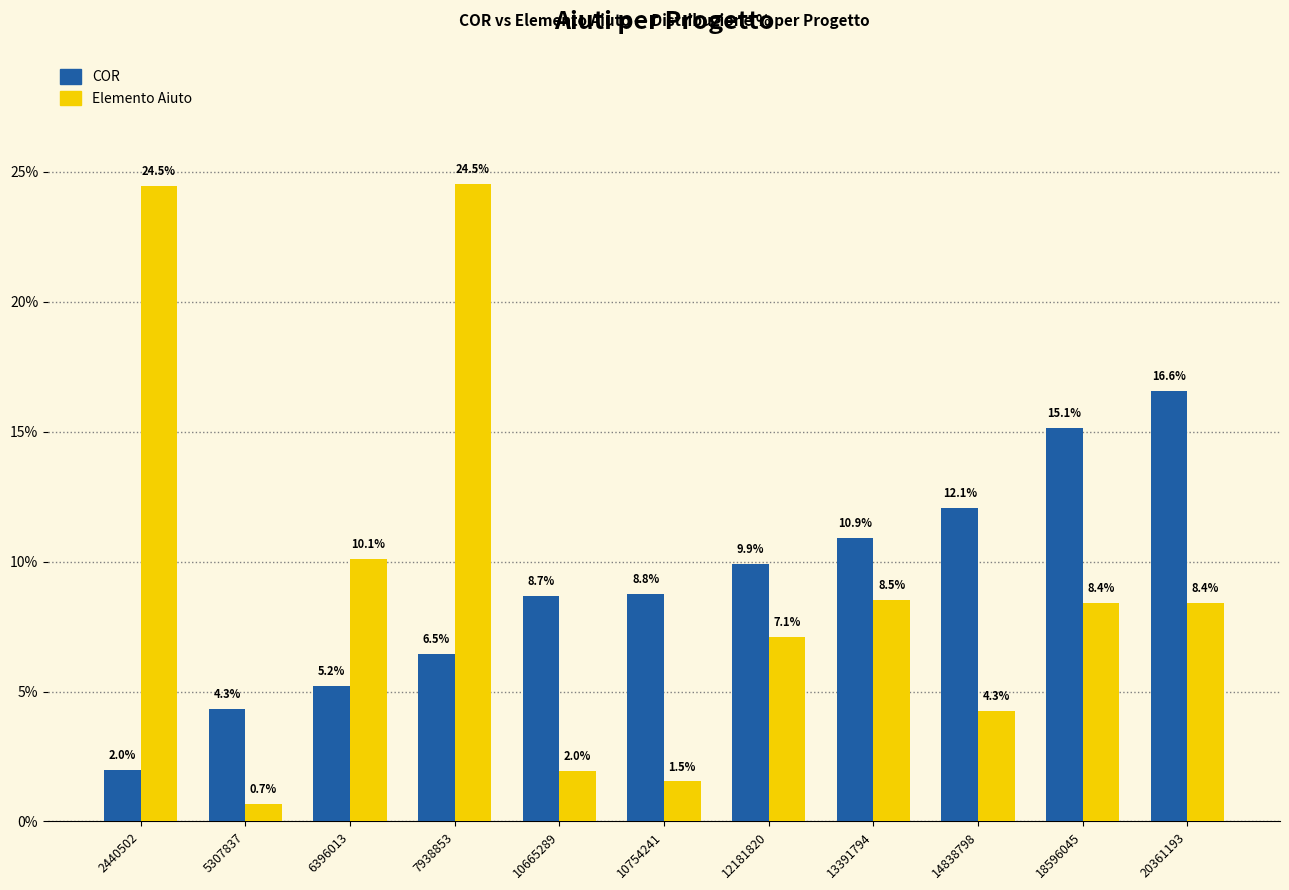

True or false: COR has a value of 16.6 at 20361193.

True